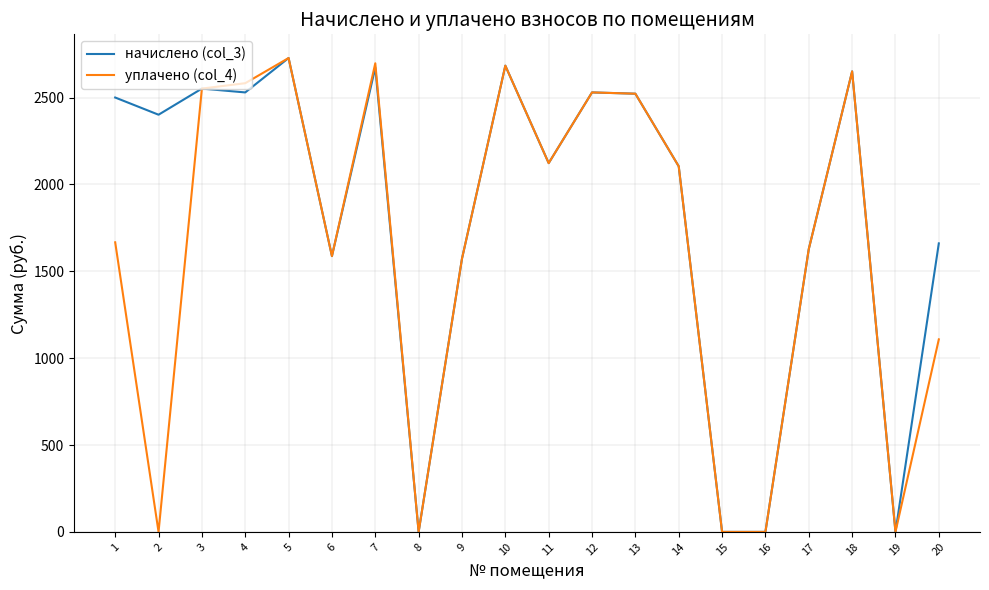

The value of уплачено (col_4) at 20 is 1108.2. True or false?

True